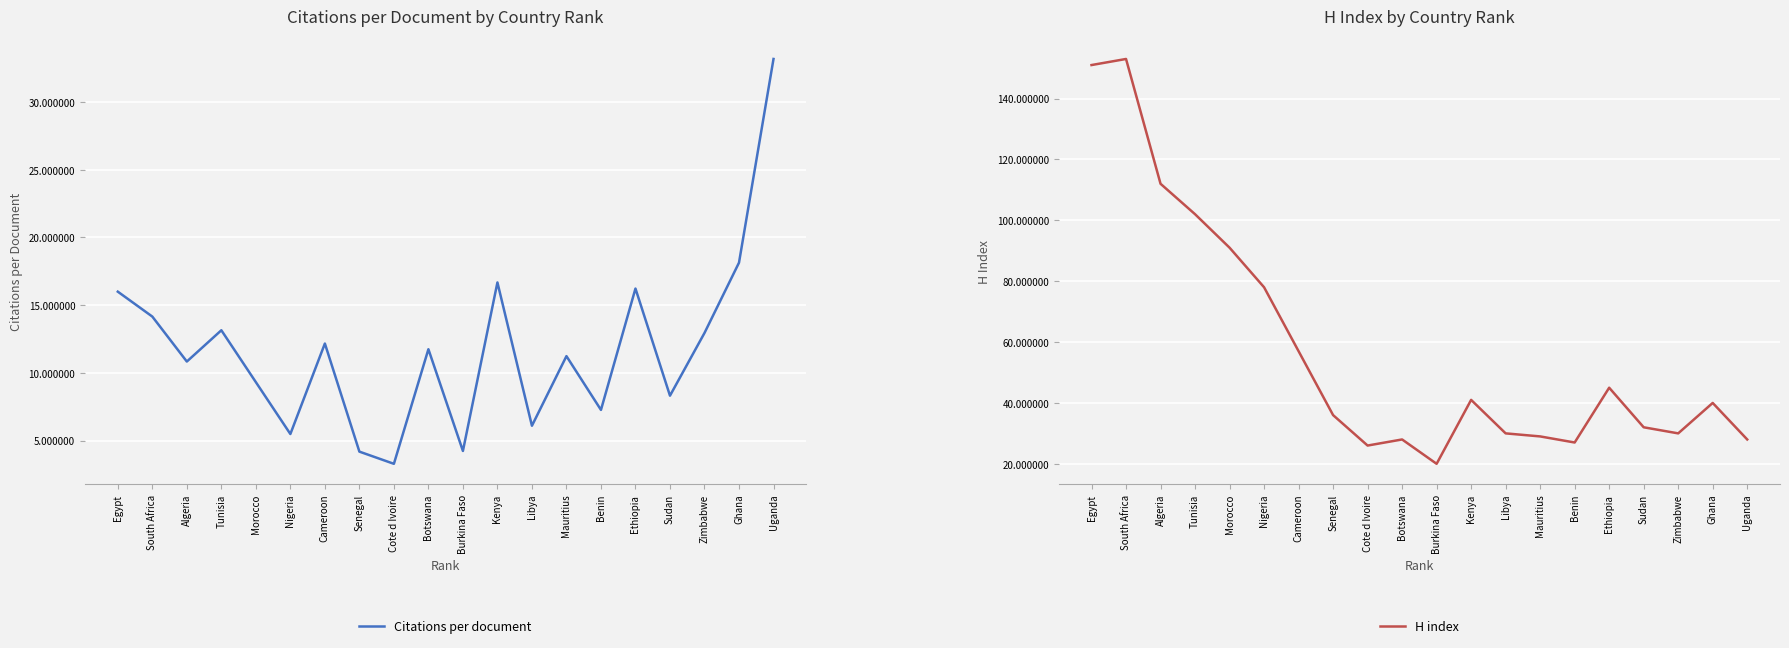

True or false: H index has more than 1 interior local peaks.

True